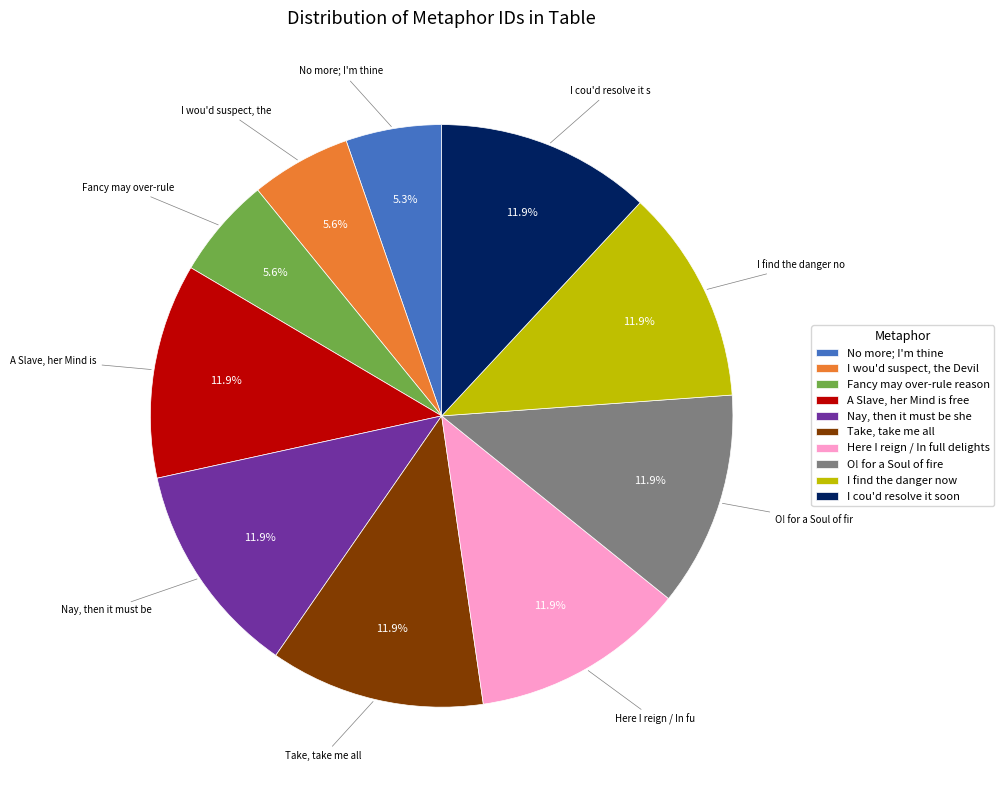

How many segments does this pie chart have?

10